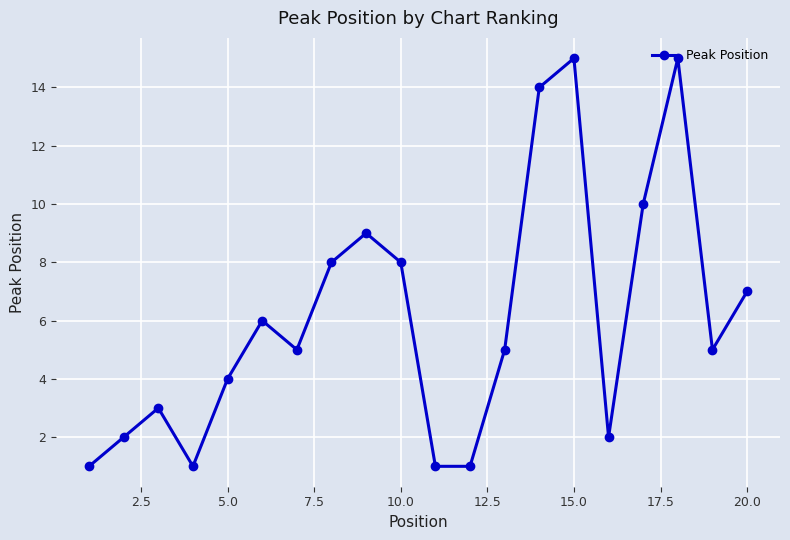

True or false: the data has more than 2 interior local peaks.

True